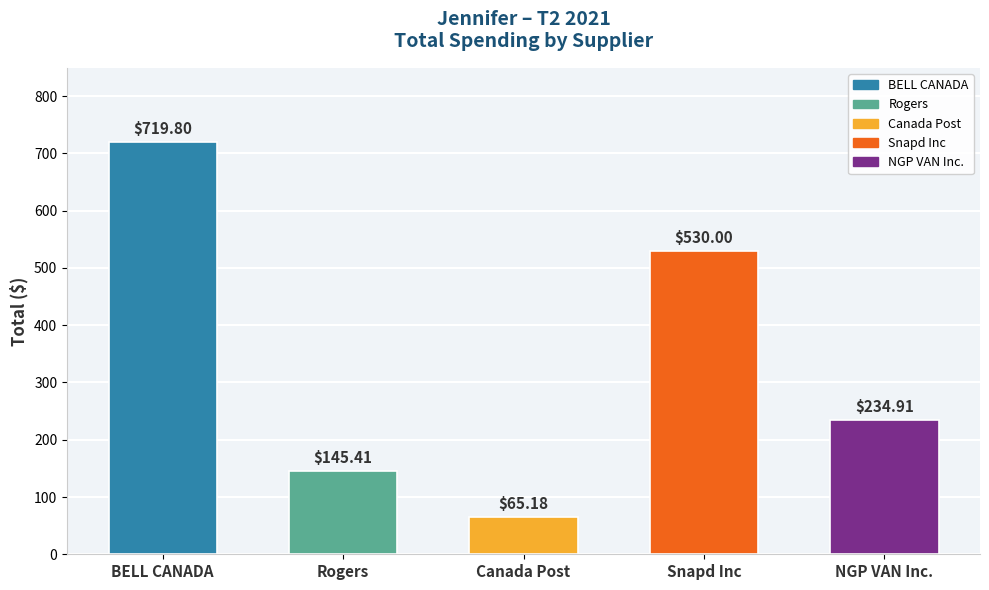

Reading right to left, list all the values displayed in this chart.

NGP VAN Inc.=234.9	Snapd Inc=530.0	Canada Post=65.2	Rogers=145.4	BELL CANADA=719.8